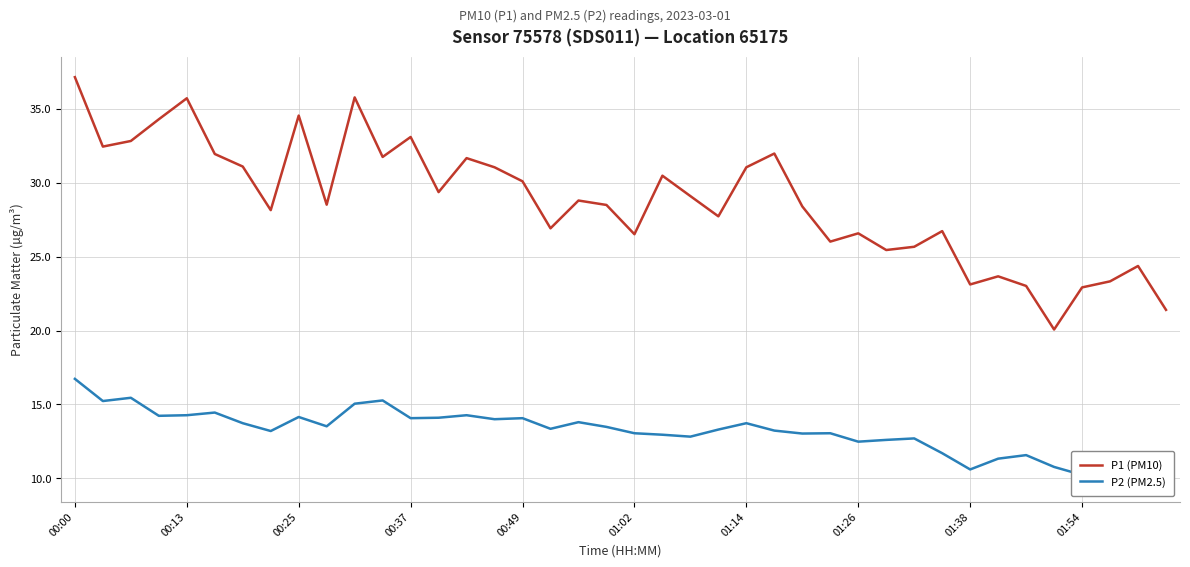

True or false: P1 (PM10) and P2 (PM2.5) intersect in this chart.

False